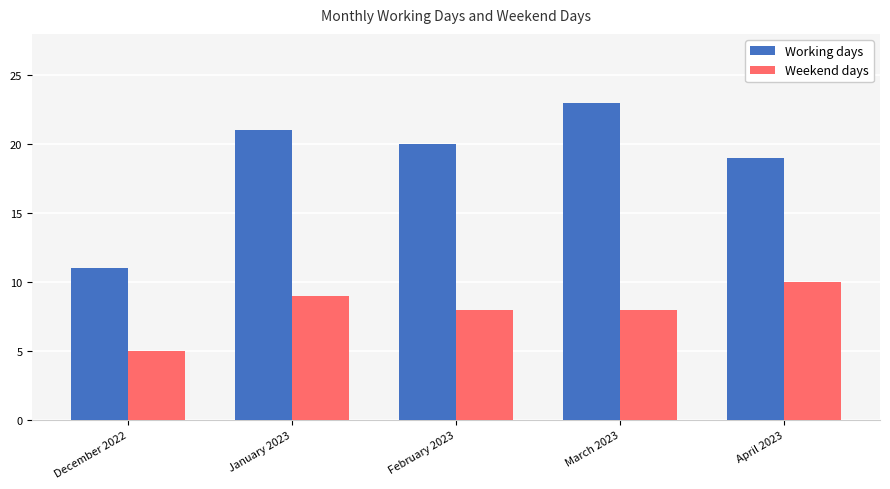

How many bars are there in each group?

2